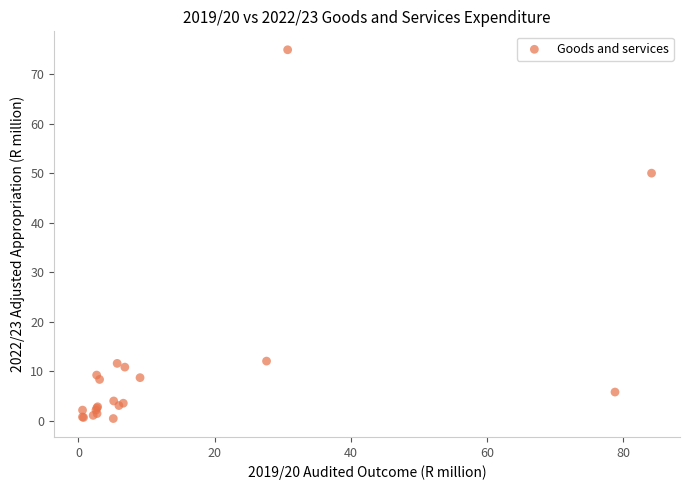

What Y value in the scatter plot is closest to 37?

50.0